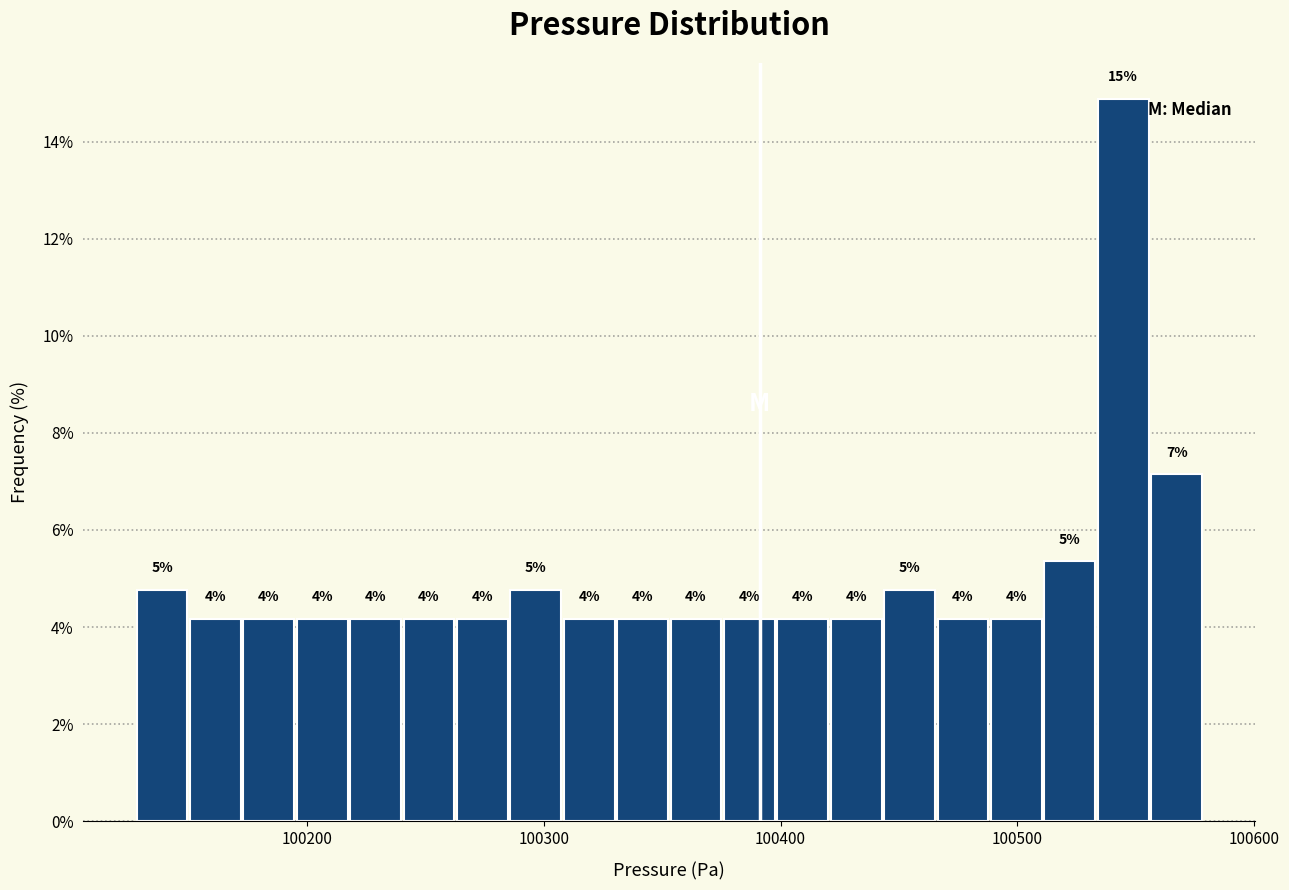

Read against the x-axis, roughly where is the centre of the tallest bar?

100540